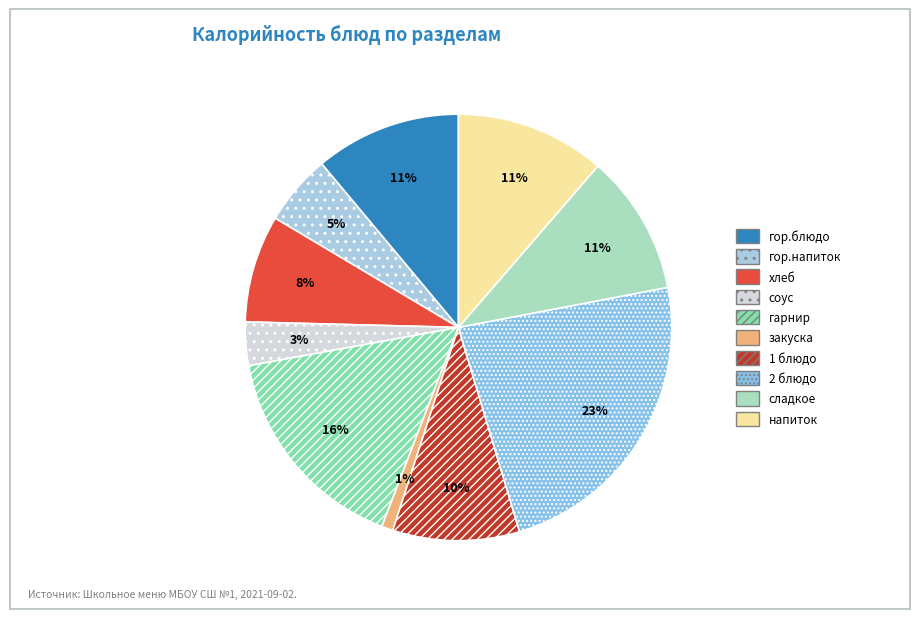

Count the number of slices in the pie.

10